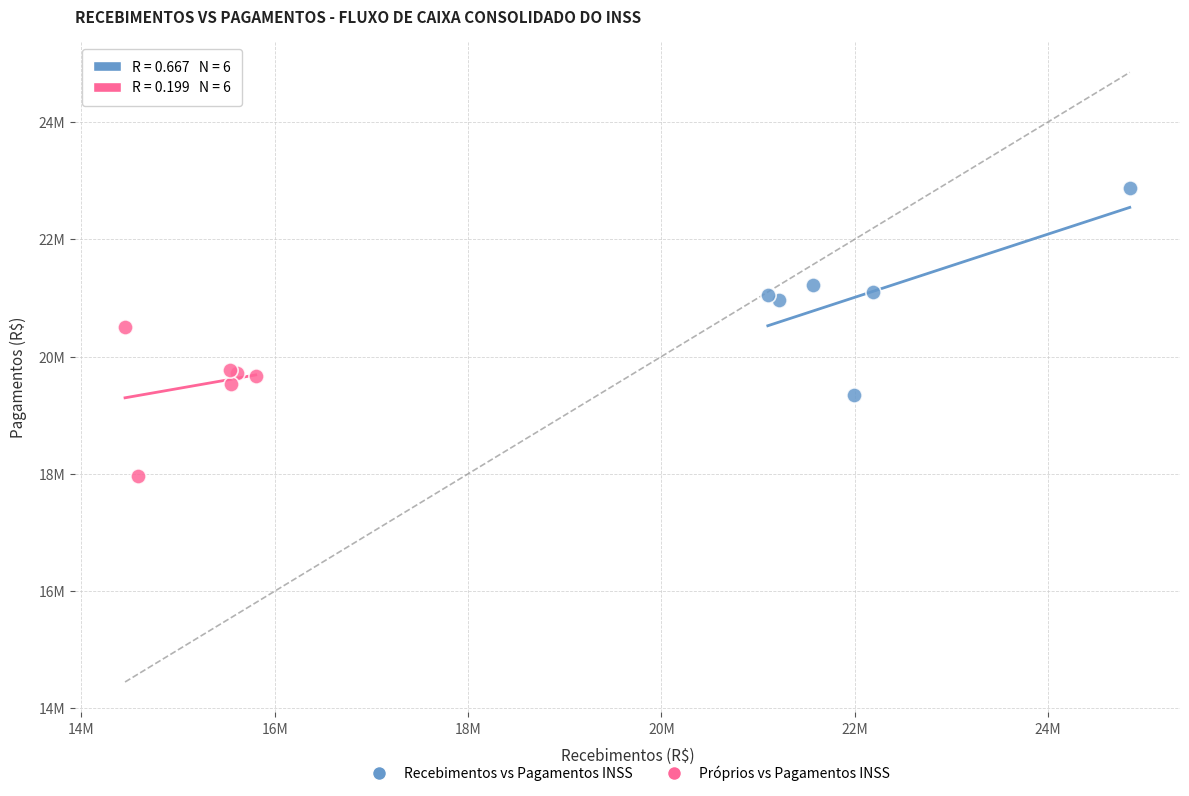

What are all the series names shown in the legend?

Recebimentos vs Pagamentos INSS, Próprios vs Pagamentos INSS